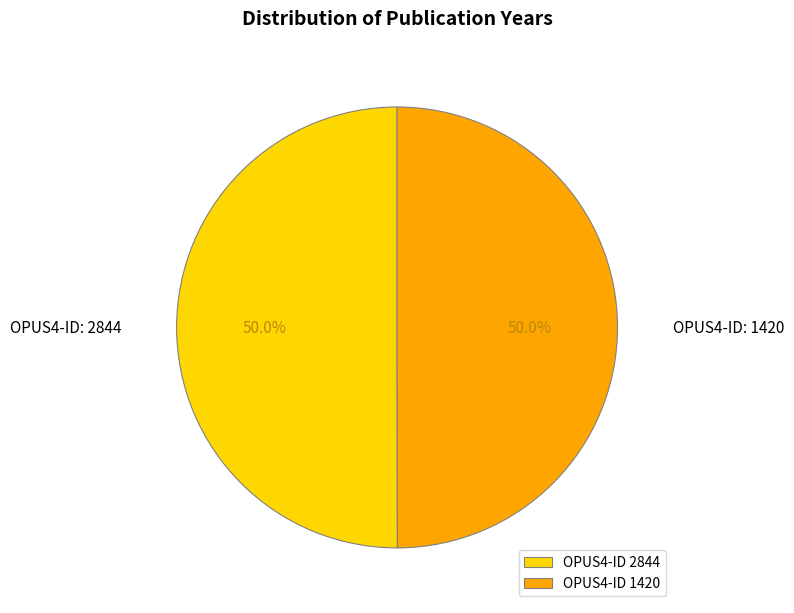

How many slices are in this pie chart?

2